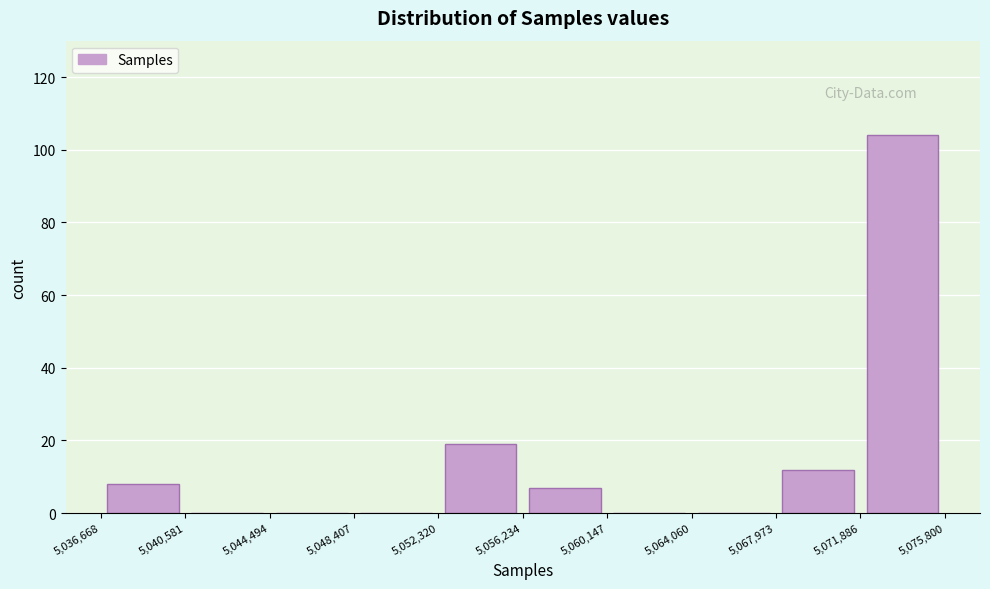

Reading left to right, transcribe this chart: for each bar, give the range it covers on the x-axis and its height. The values are not printed on the chart, so give them approximately, as read against the axis.

5,036,668 to 5,040,581: 8
5,040,581 to 5,044,494: 0
5,044,494 to 5,048,407: 0
5,048,407 to 5,052,320: 0
5,052,320 to 5,056,234: 20
5,056,234 to 5,060,147: 8
5,060,147 to 5,064,060: 0
5,064,060 to 5,067,973: 0
5,067,973 to 5,071,886: 12
5,071,886 to 5,075,800: 104